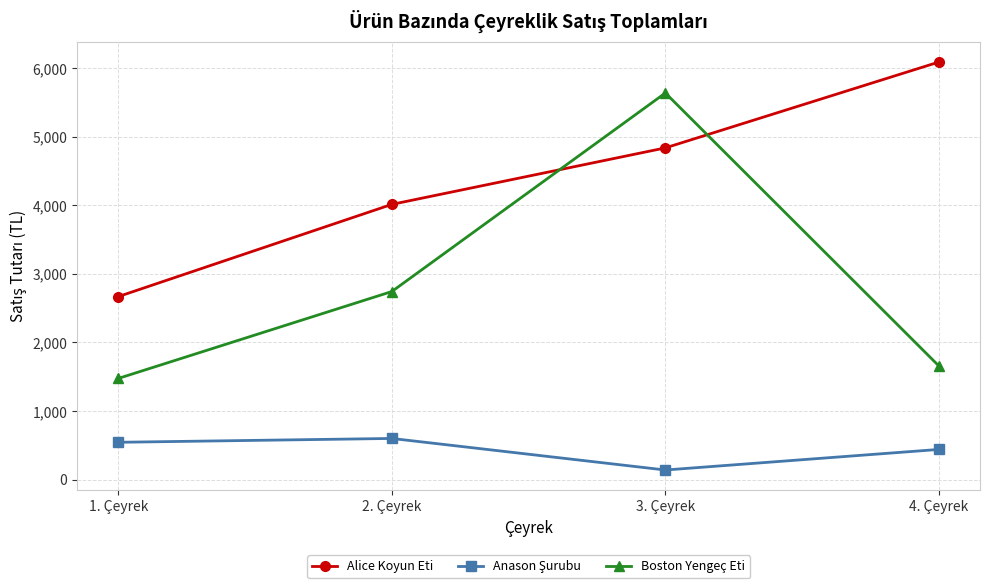

List the labels in order of Alice Koyun Eti value, largest first.

4. Çeyrek, 3. Çeyrek, 2. Çeyrek, 1. Çeyrek